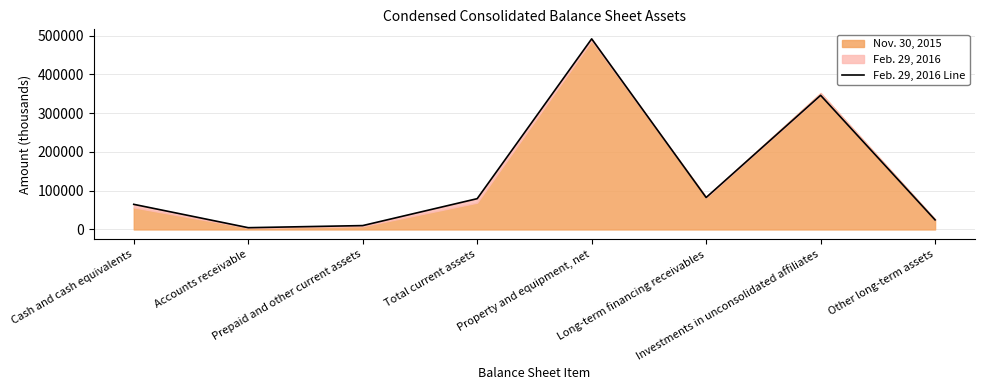

How many data points are less than 79496?

4